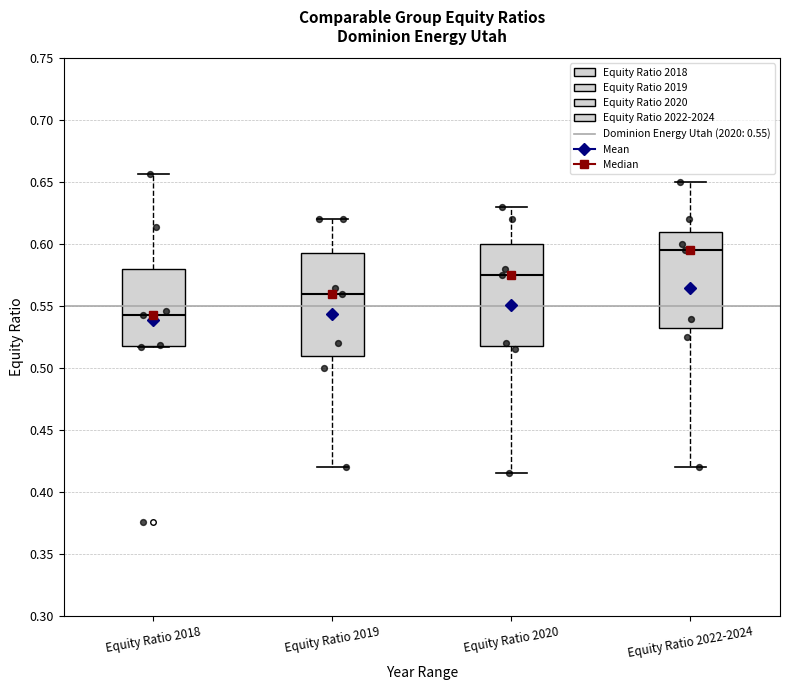

Reading left to right, read every box against the y-axis: the position of its median line, the range the box covers, and the ends of its whiskers. The values are not printed on the chart, so give them approximately, as read against the axis.

Equity Ratio 2018: median 0.545, box 0.520 to 0.580, whiskers 0.515 to 0.655
Equity Ratio 2019: median 0.560, box 0.510 to 0.595, whiskers 0.420 to 0.620
Equity Ratio 2020: median 0.575, box 0.520 to 0.600, whiskers 0.415 to 0.630
Equity Ratio 2022-2024: median 0.595, box 0.535 to 0.610, whiskers 0.420 to 0.650